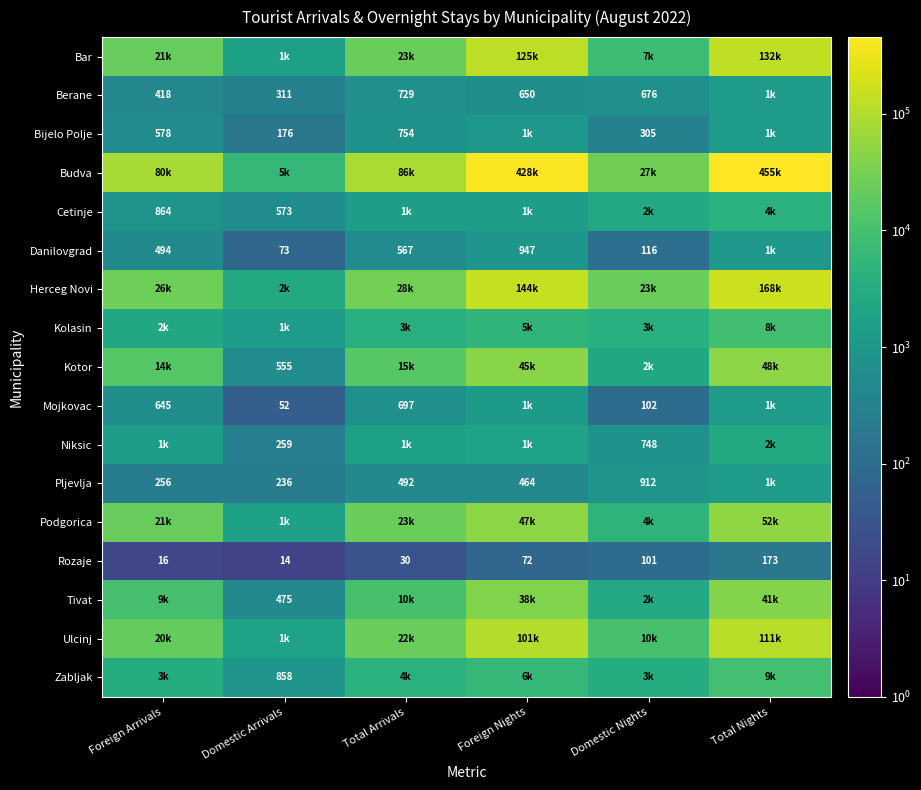

What is the maximum value shown in the chart?

455508